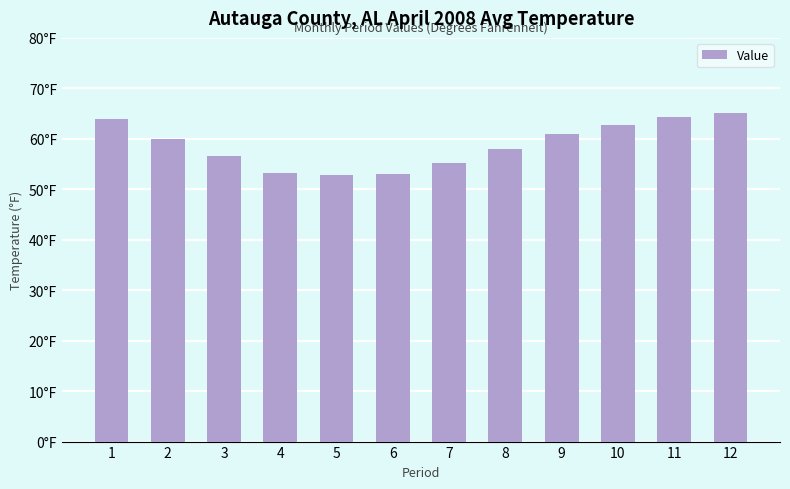

Which category has the lowest value across all series?

5